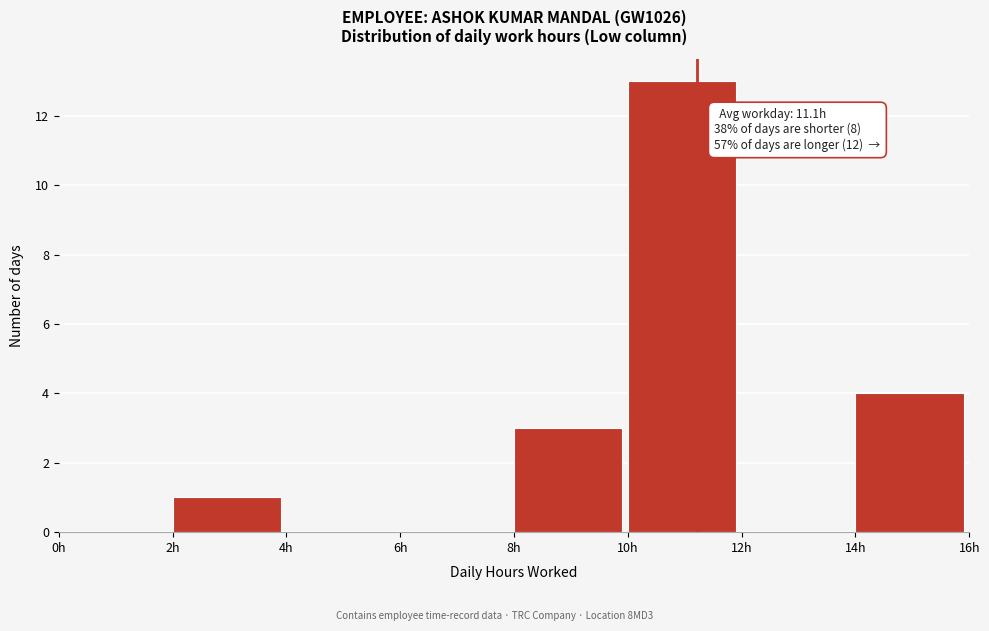

Which range on the x-axis has the tallest bar?

10 to 12